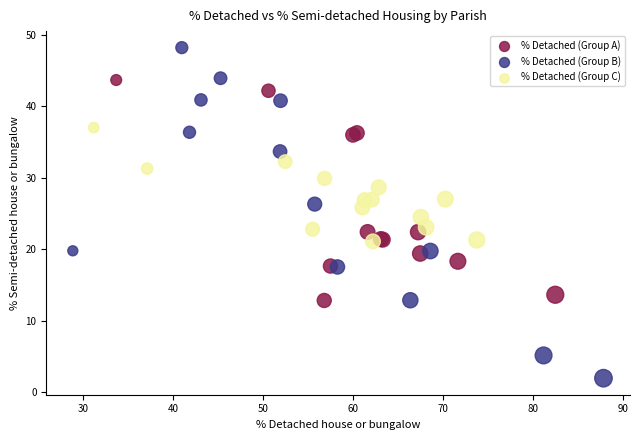

Which series has the largest Y range (max minus min)?

% Detached (Group B)